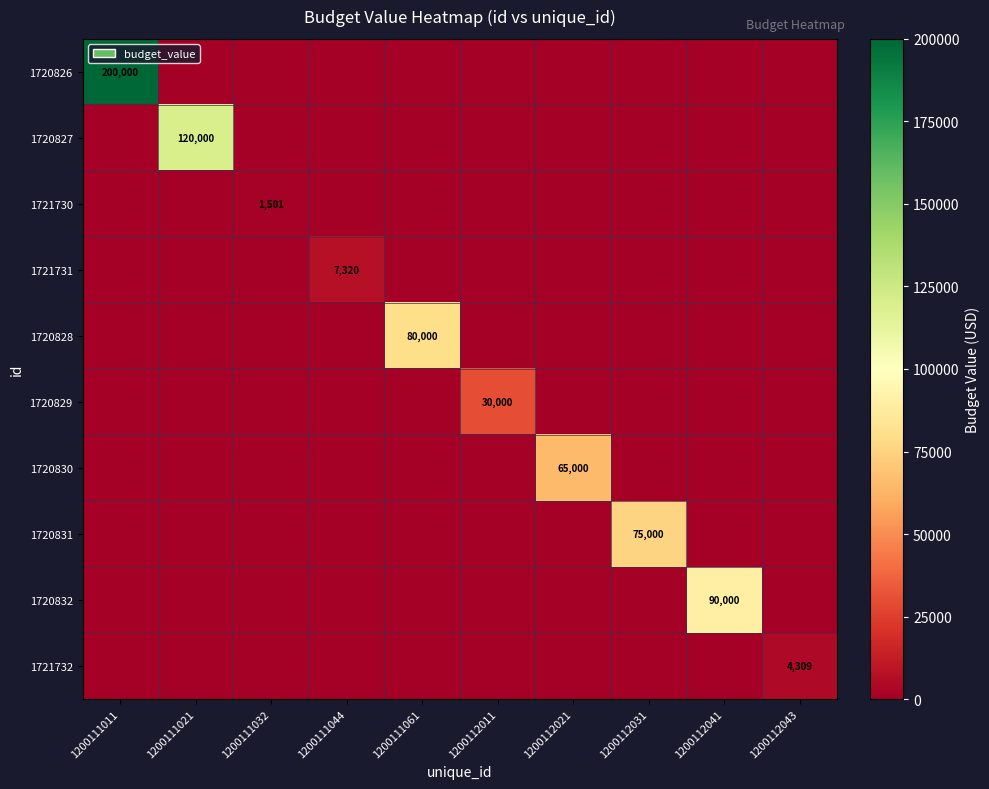

The 1721732 series shows 4309 at 1200112043. True or false?

True